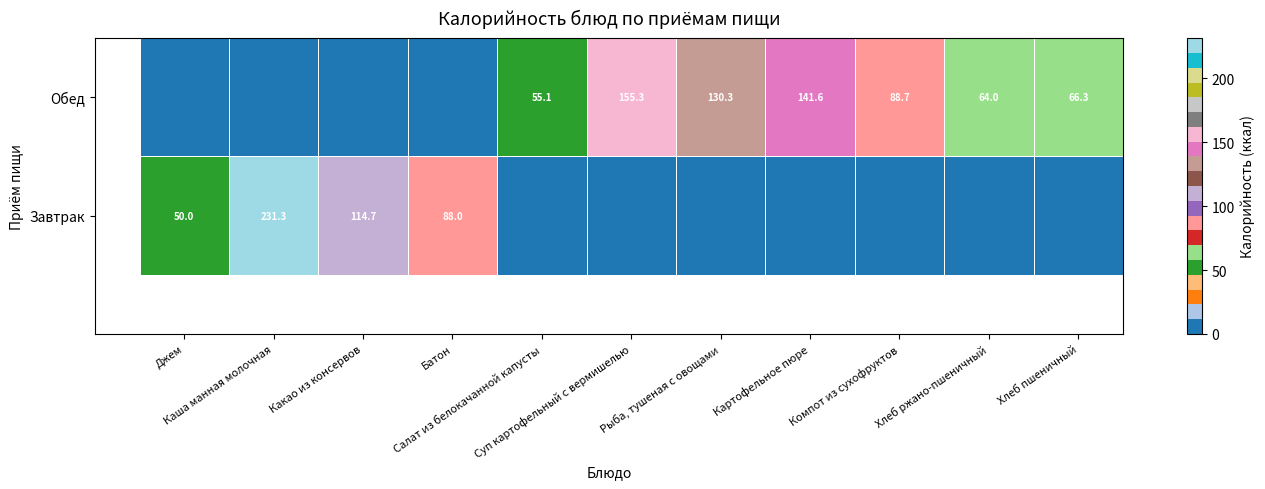

Which category has the lowest value in the Завтрак series?

Салат из белокачанной капусты